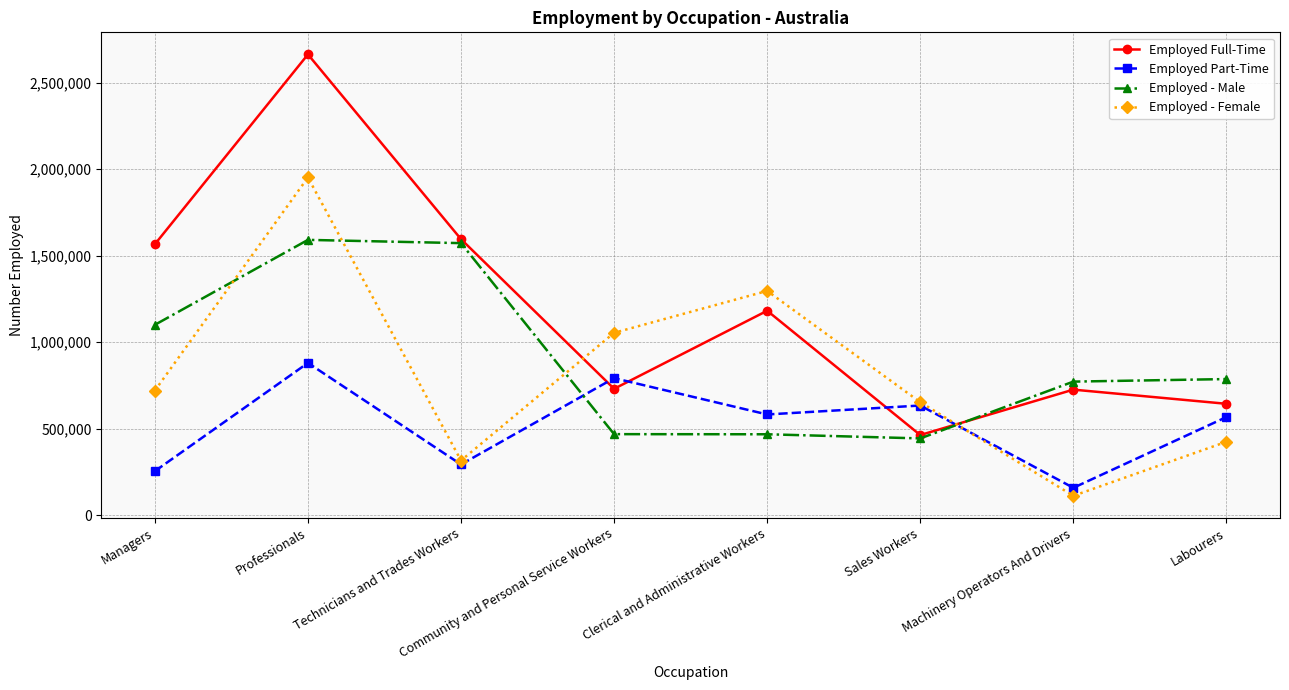

What is the total value across all series at Technicians and Trades Workers?

3779700